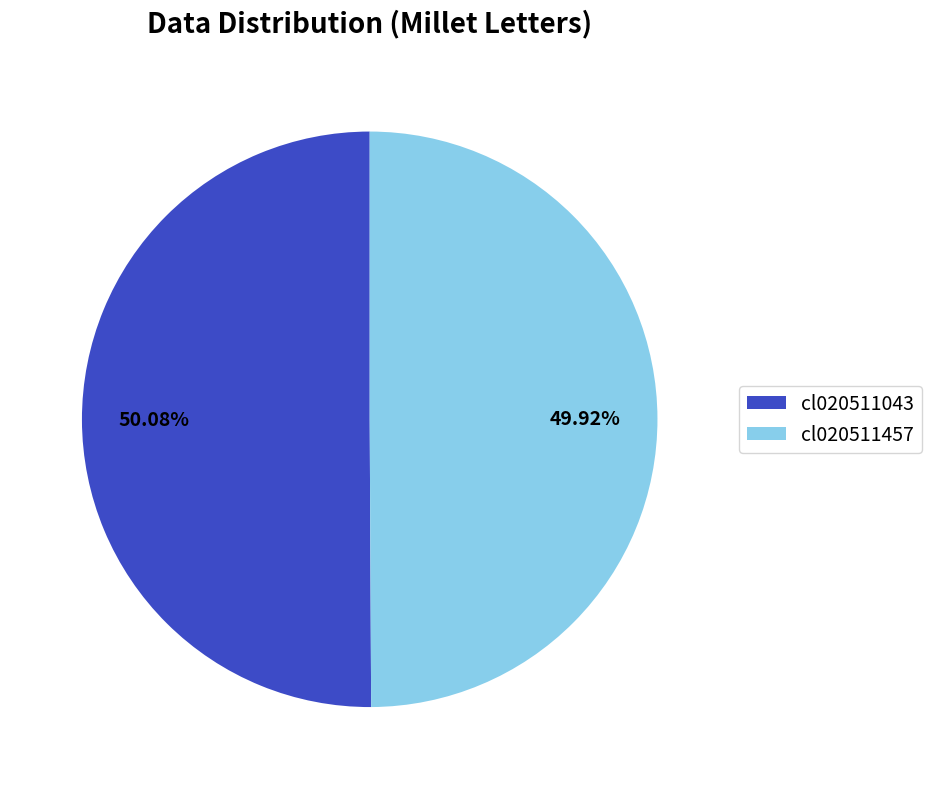

Approximately how many times larger is the value at cl020511043 compared to cl020511457?

1.0